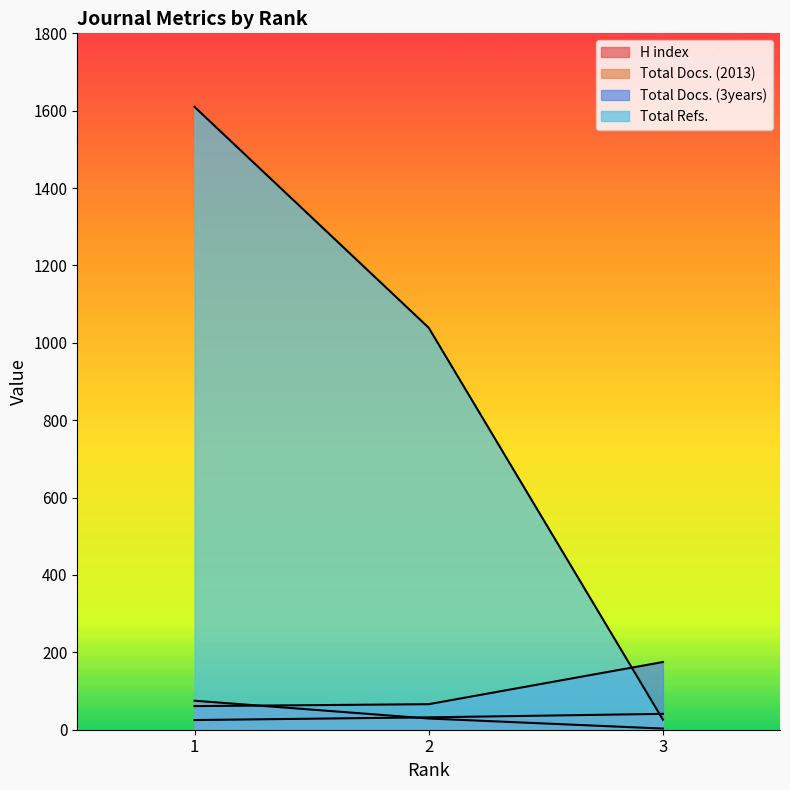

Which category has the highest value in the H index series?

1